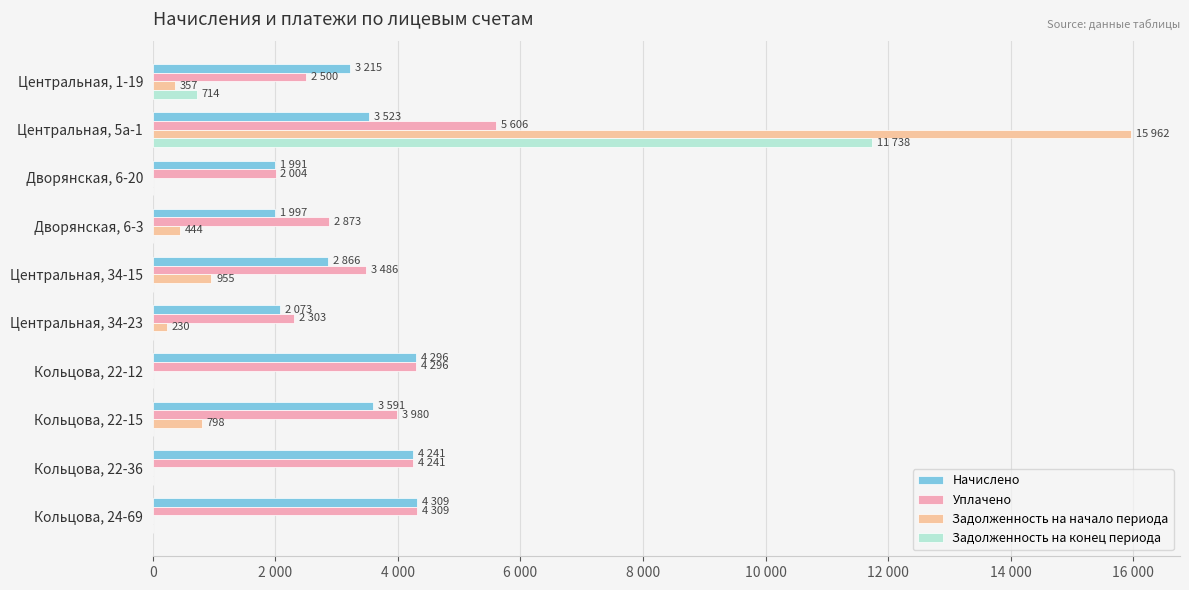

What is the value of the Уплачено bar at the 4th from the left?

2873.3